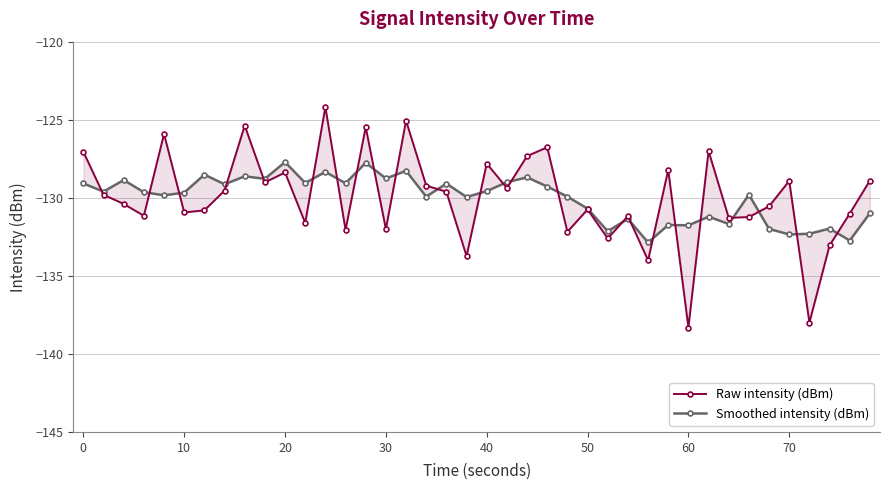

How many interior local valleys does the Smoothed intensity (dBm) series have?

15